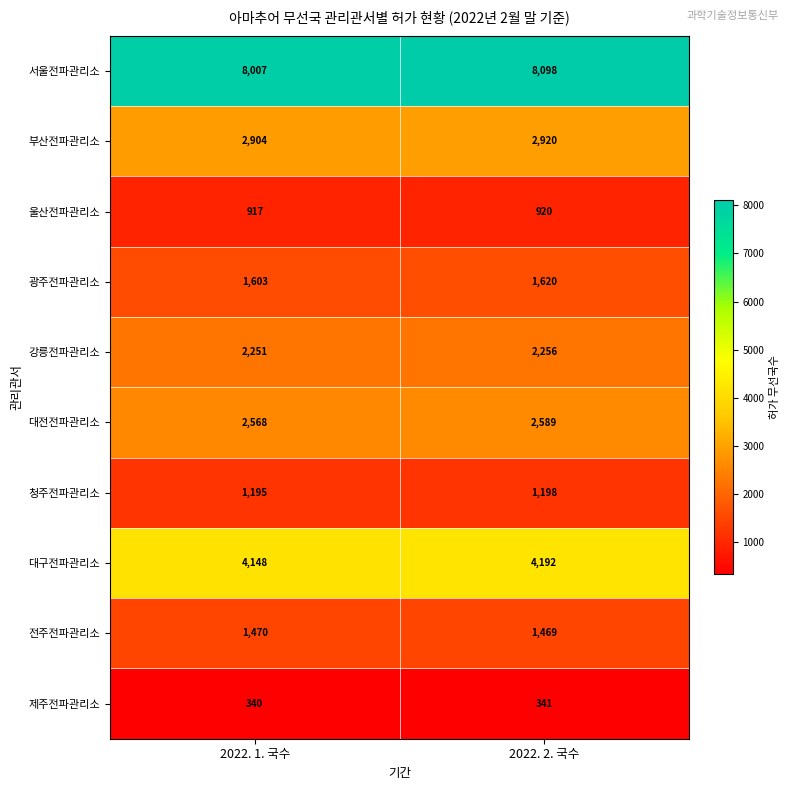

At which category is the sum across all series the highest?

2022. 2. 국수